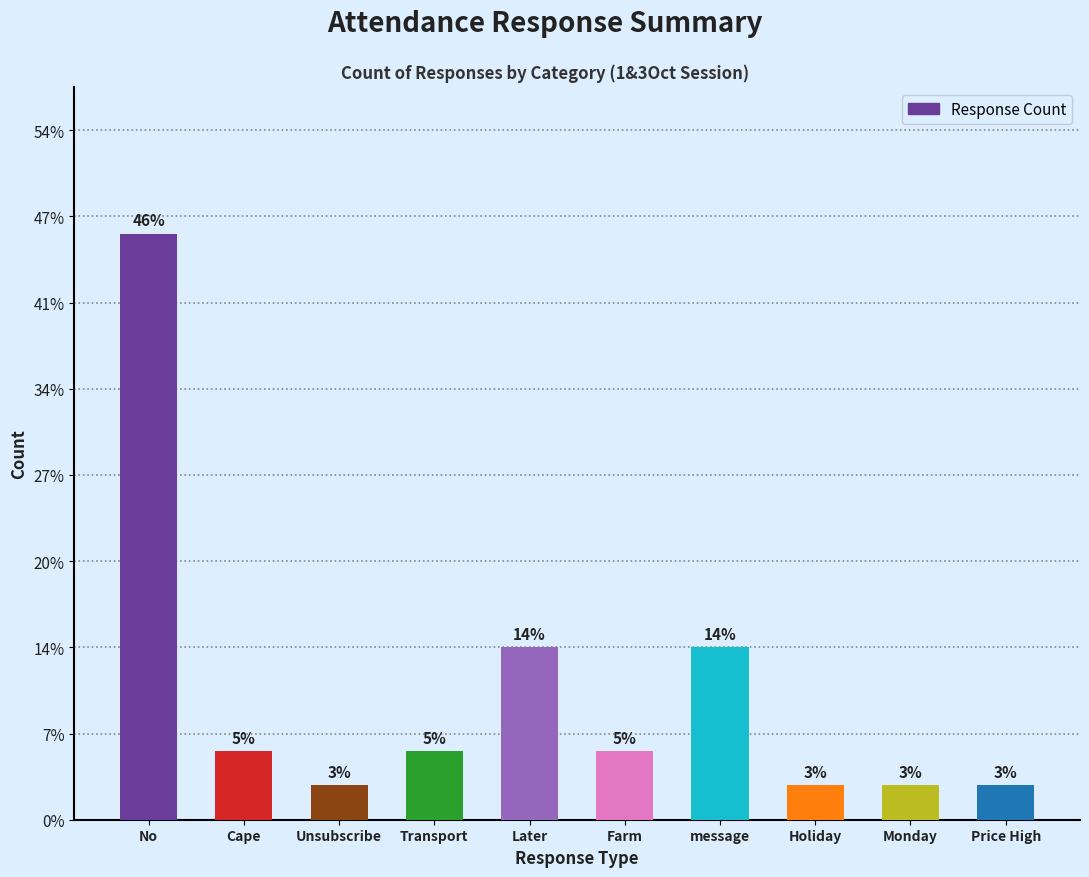

The chart shows a value of 3 at Farm. True or false?

False